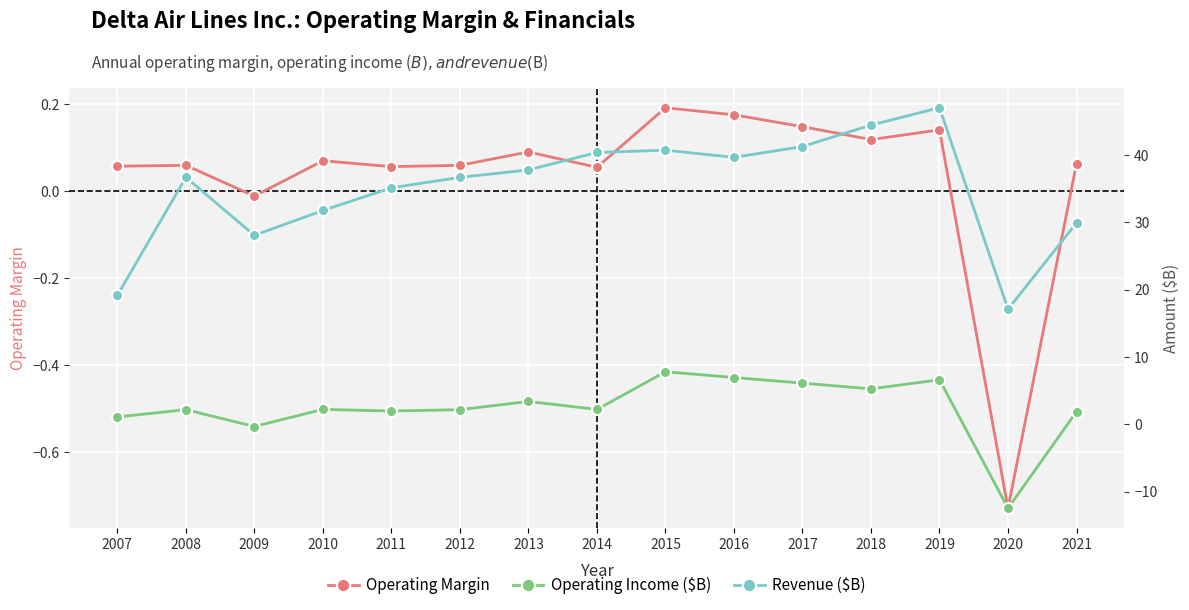

Rank the categories by Operating Margin value from lowest to highest.

2020, 2009, 2014, 2011, 2007, 2008, 2012, 2021, 2010, 2013, 2018, 2019, 2017, 2016, 2015